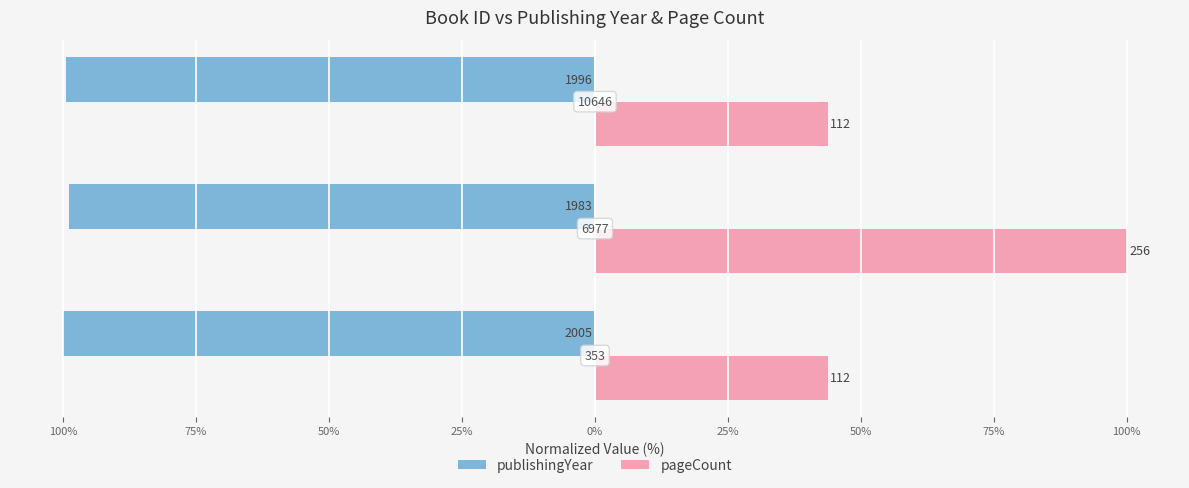

Reading left to right, list all the values displayed in this chart.

publishingYear: 125%=-100.0	100%=-98.9	75%=-99.6
pageCount: 125%=43.8	100%=100.0	75%=43.8